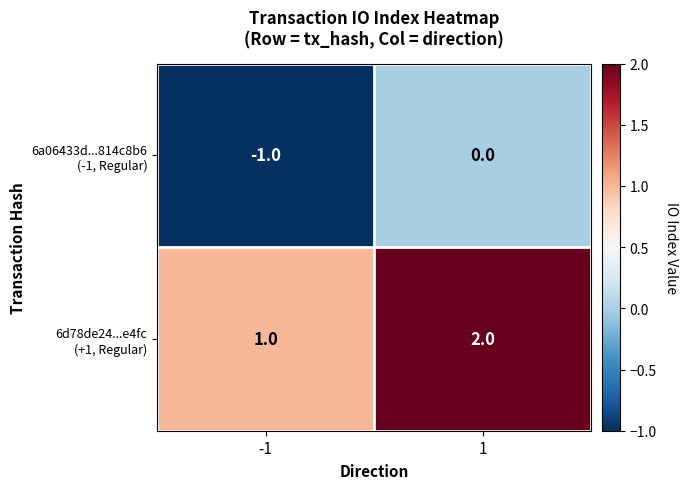

Which category has the highest value across all series?

1